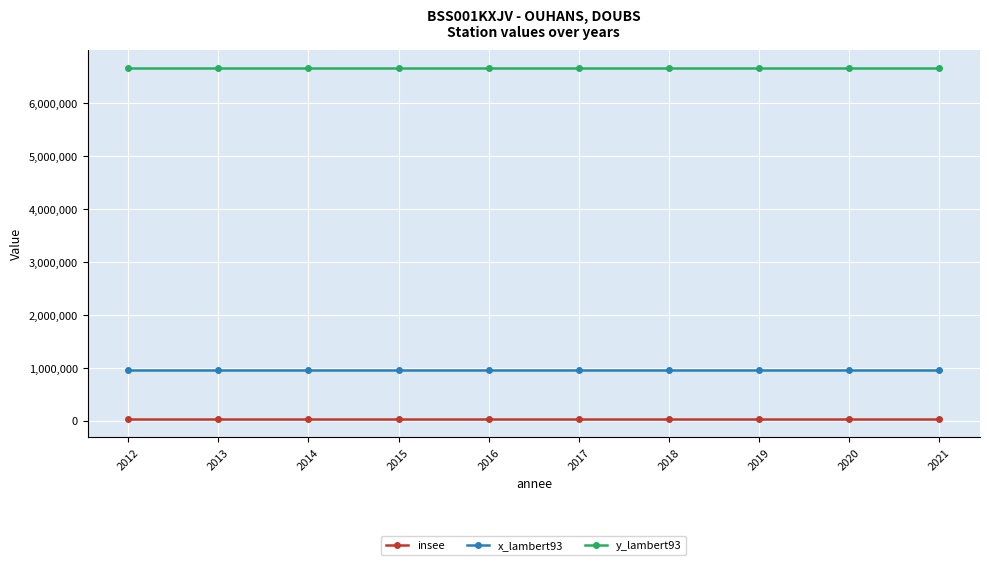

What is the value of the x_lambert93 point at the 6th from the left?

950608